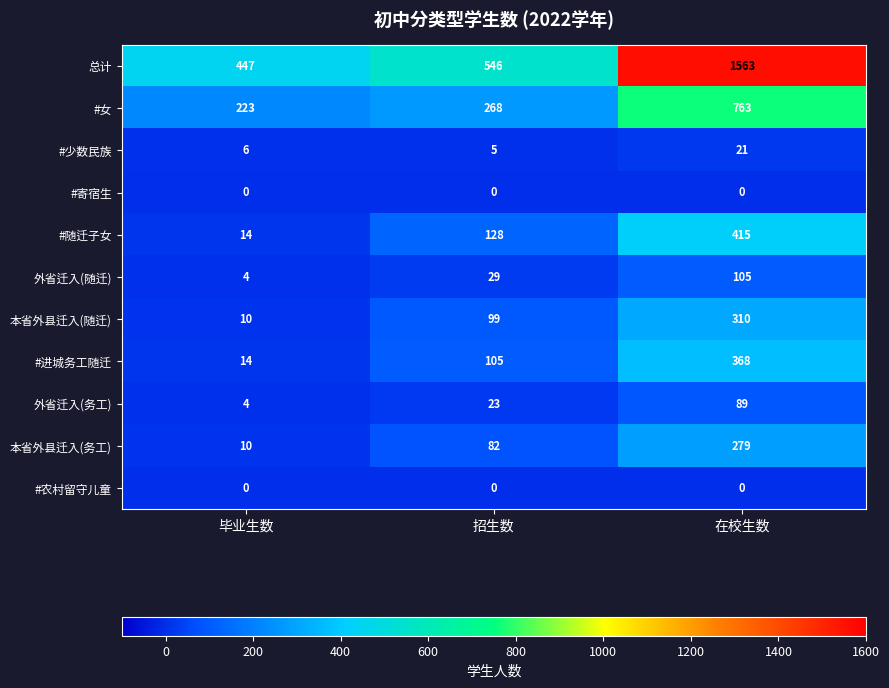

Which series has the largest range (max minus min)?

总计